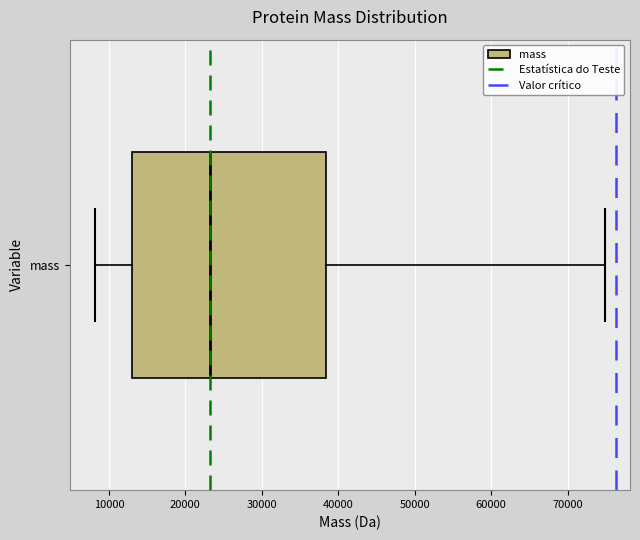

Read this box plot against the x-axis: the position of the median line, the range covered by the box, and the ends of both whiskers. The values are not printed on the chart, so give them approximately, as read against the axis.

median 23000, box 13000 to 38000, whiskers 8000 to 75000